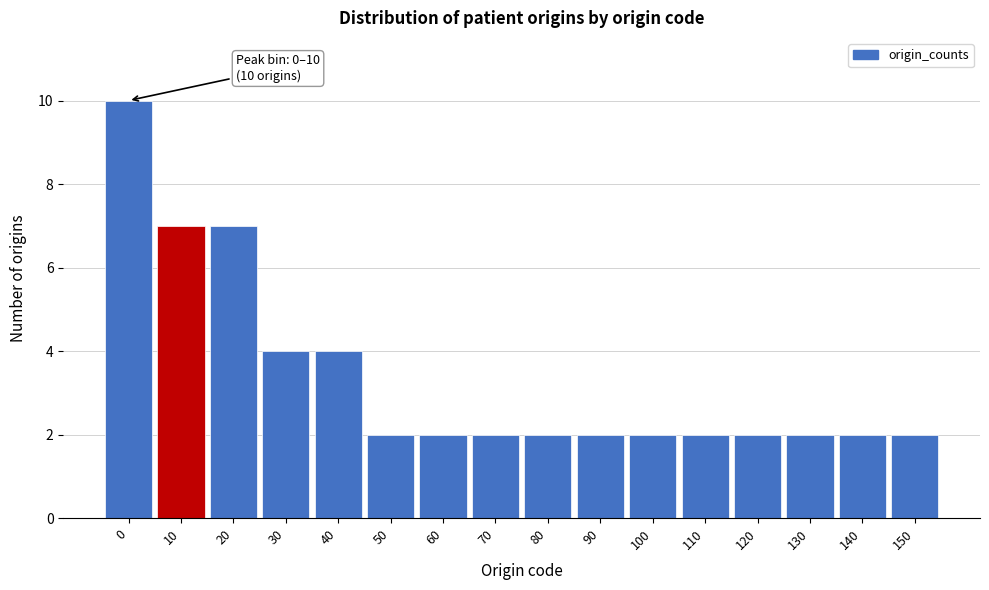

Reading left to right, extract all data points from this chart.

0=10	10=7	20=7	30=4	40=4	50=2	60=2	70=2	80=2	90=2	100=2	110=2	120=2	130=2	140=2	150=2